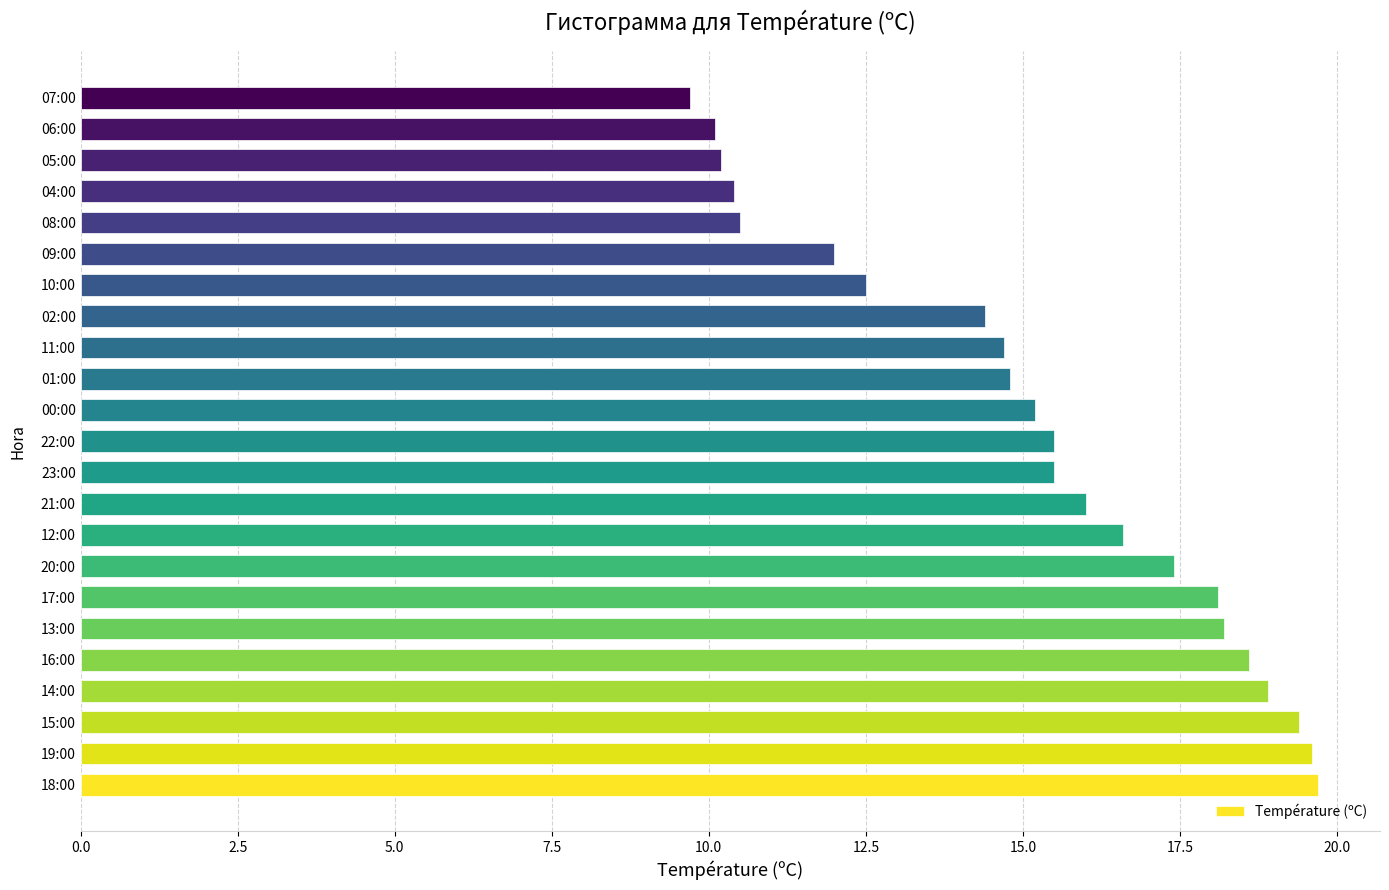

True or false: the data shows 9.0 at 01:00.

False